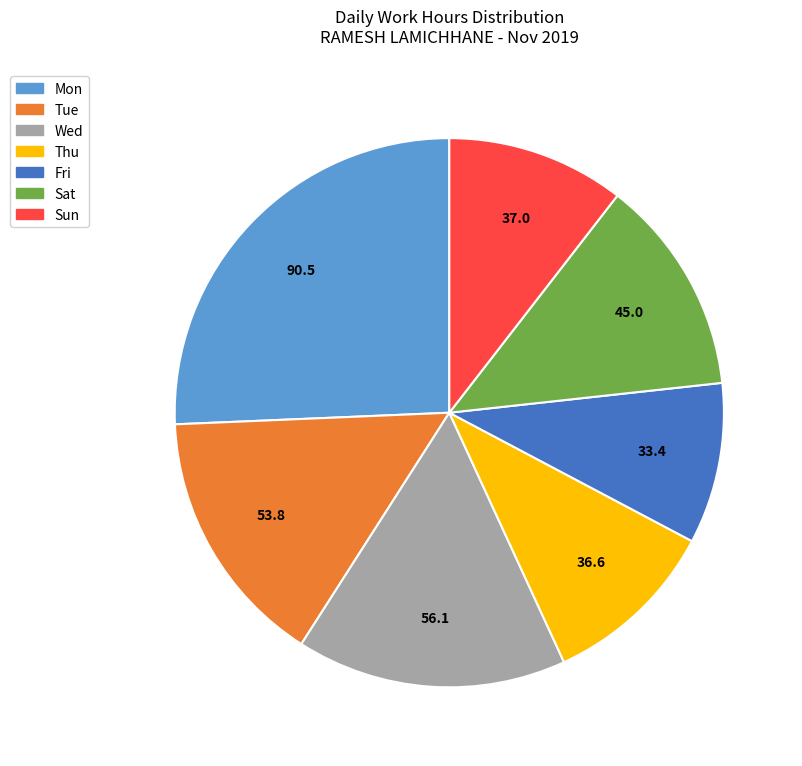

Combined, do Wed and Mon account for over 50%?

No